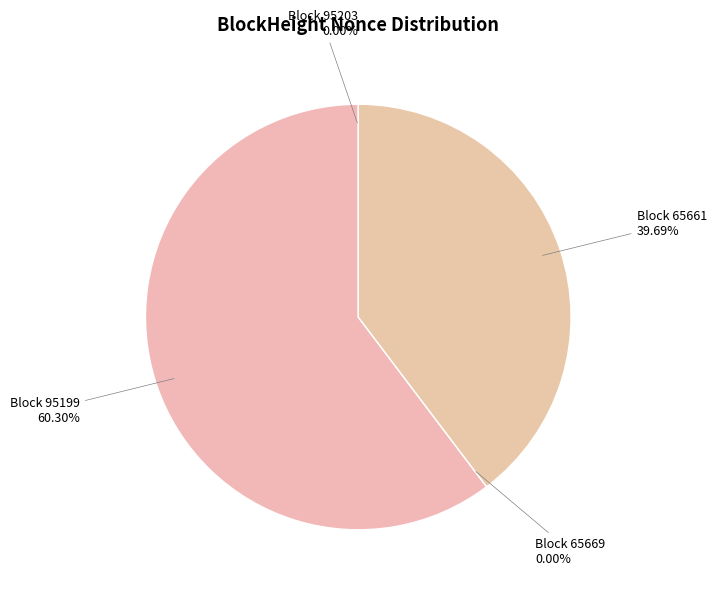

Is there a majority slice in this chart?

Yes